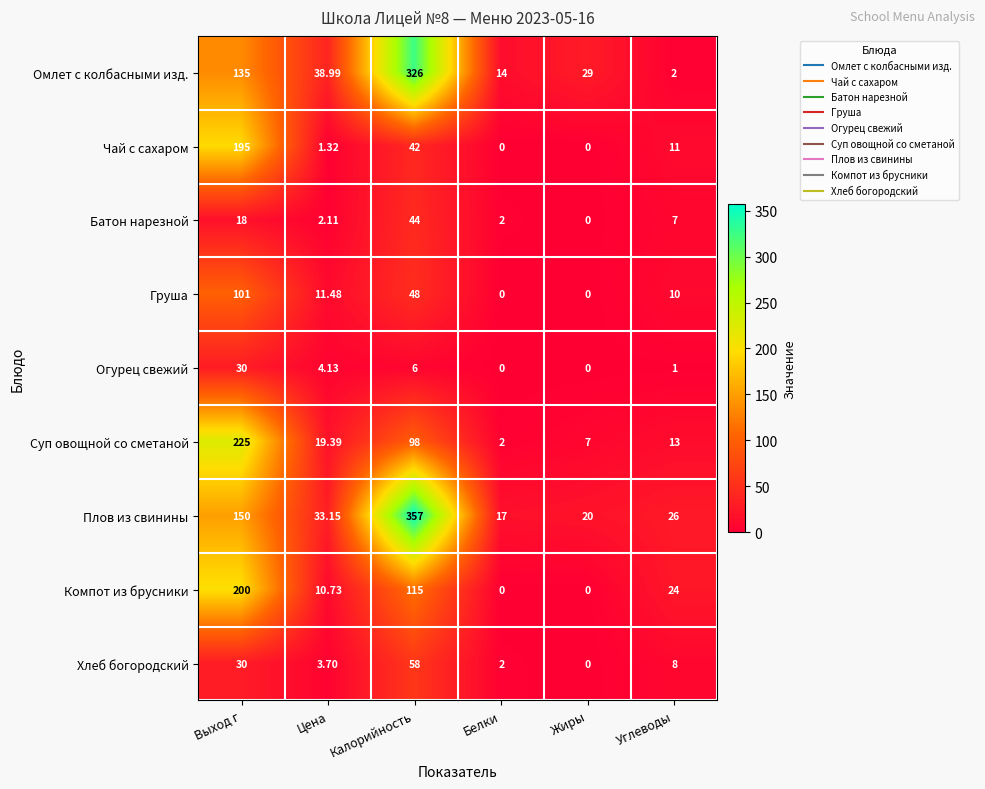

At which category is the sum across all series the highest?

Калорийность